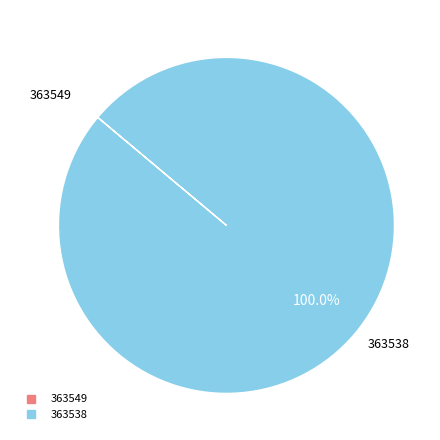

What is the largest slice in the pie chart?

363538